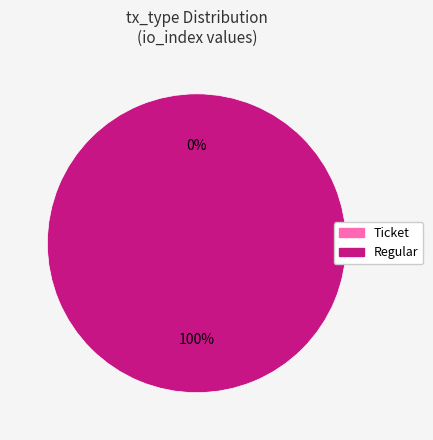

Is Regular the majority of the pie?

Yes